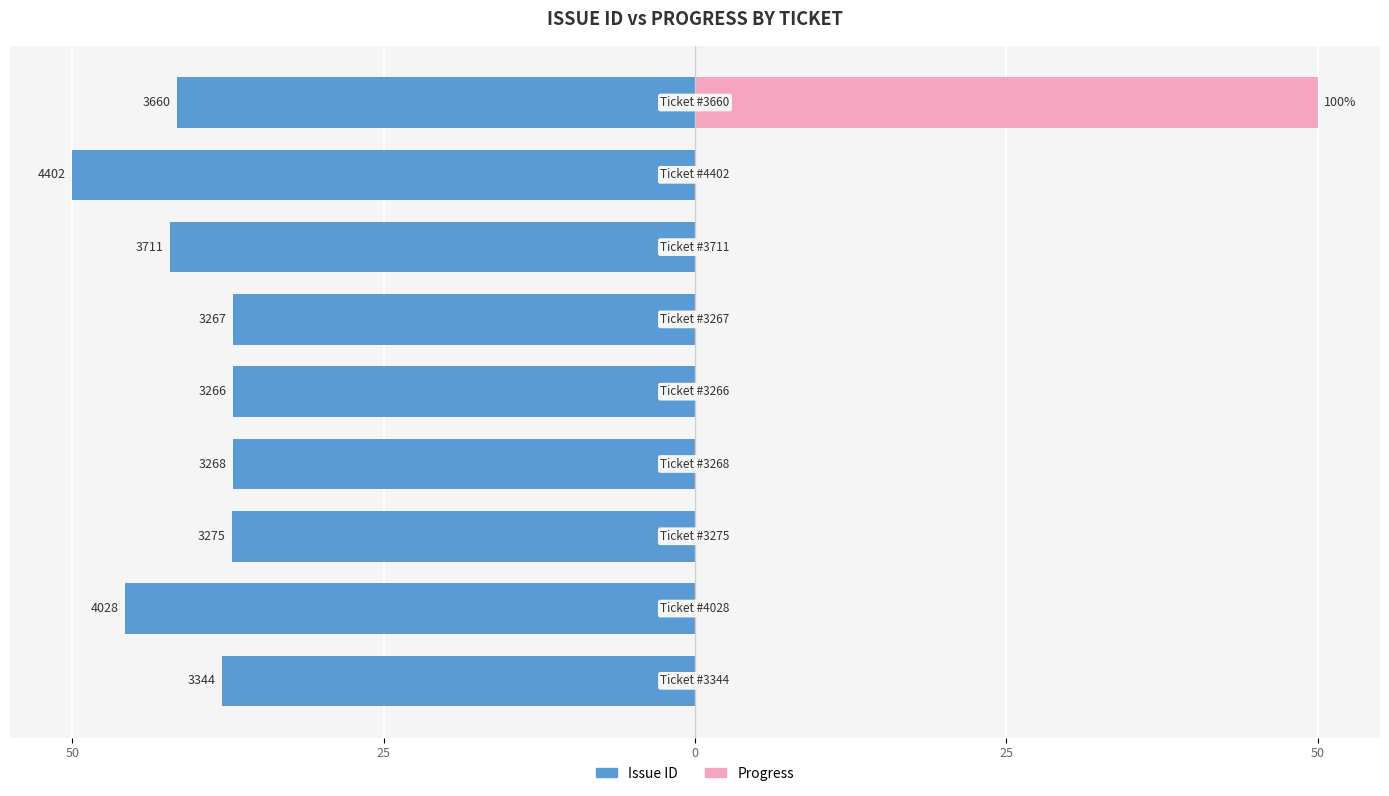

Which series has the largest range (max minus min)?

Progress